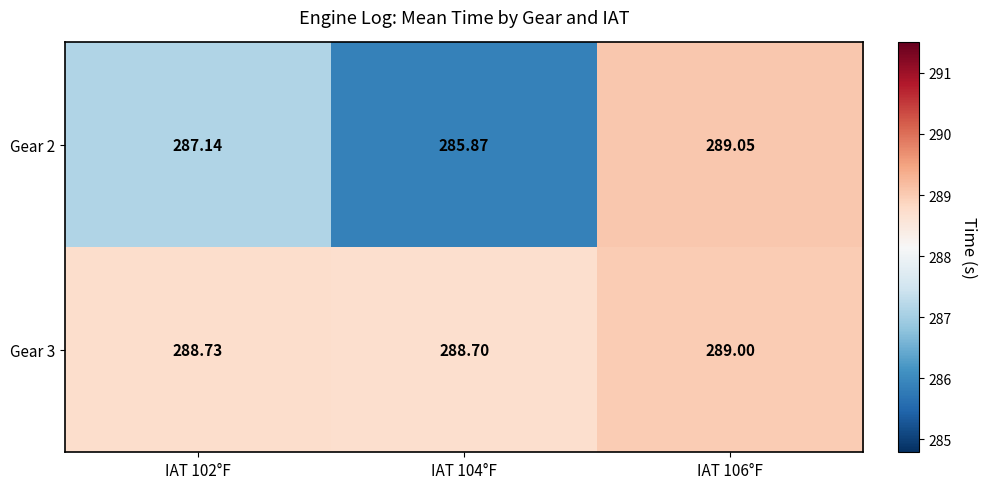

Is the value of Gear 2 at IAT 104°F greater than the value of Gear 3 at IAT 104°F?

No